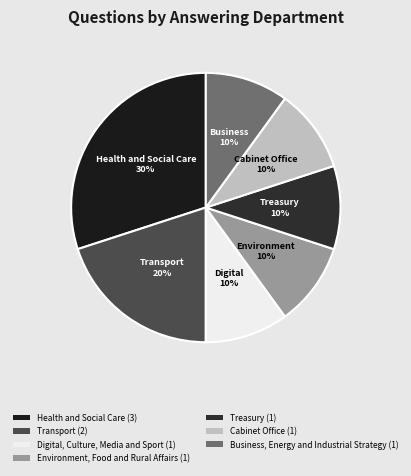

To the nearest percent, what portion does Health and Social Care represent?

30%